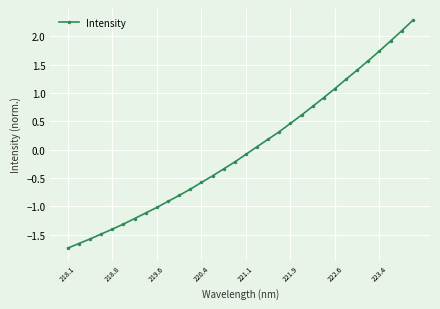

What is the maximum value shown in the chart?

2.3